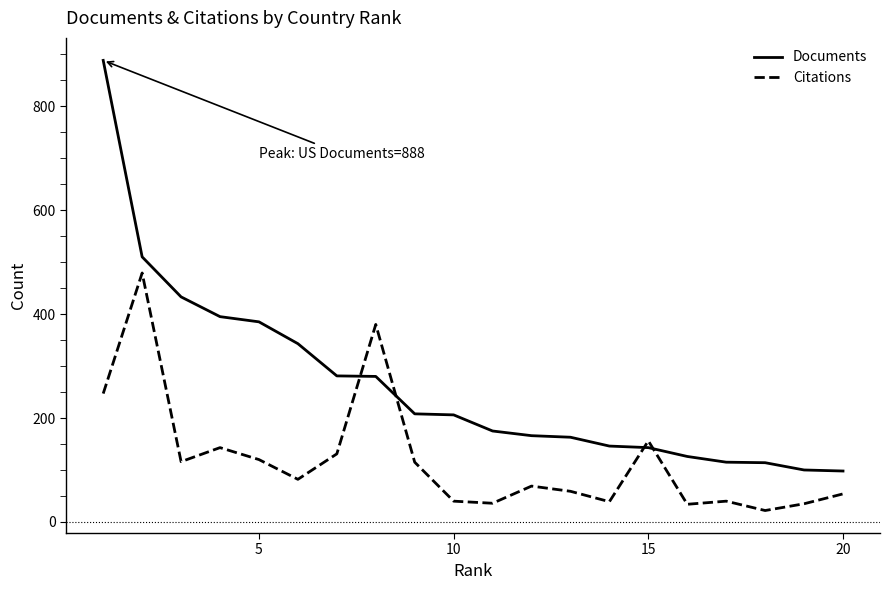

What is the highest value of the Citations series?

479